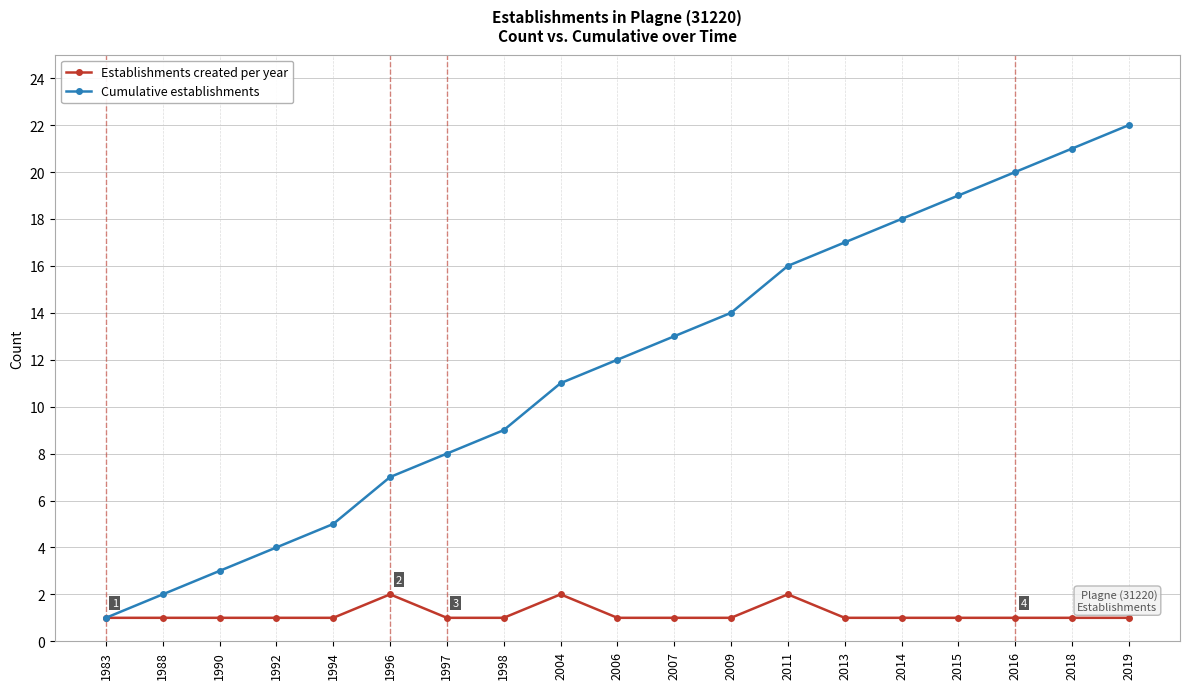

Reading right to left, list all the values displayed in this chart.

Establishments created per year: 1	1	1	1	1	1	2	1	1	1	2	1	1	2	1	1	1	1	1
Cumulative establishments: 22	21	20	19	18	17	16	14	13	12	11	9	8	7	5	4	3	2	1